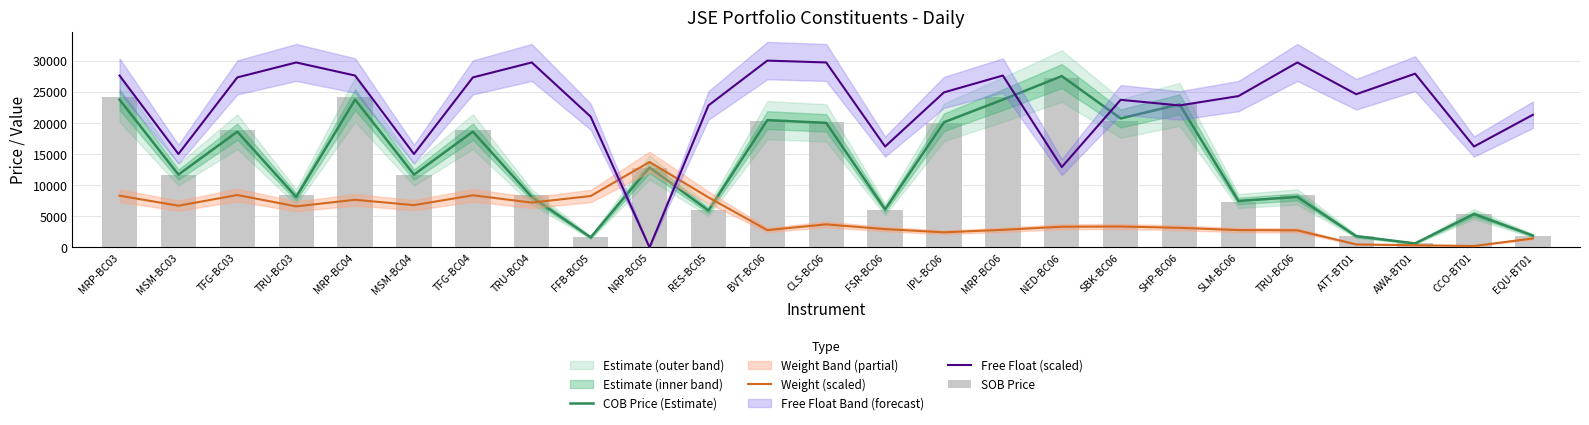

How many values in the Weight (scaled) series are below 3357?

12